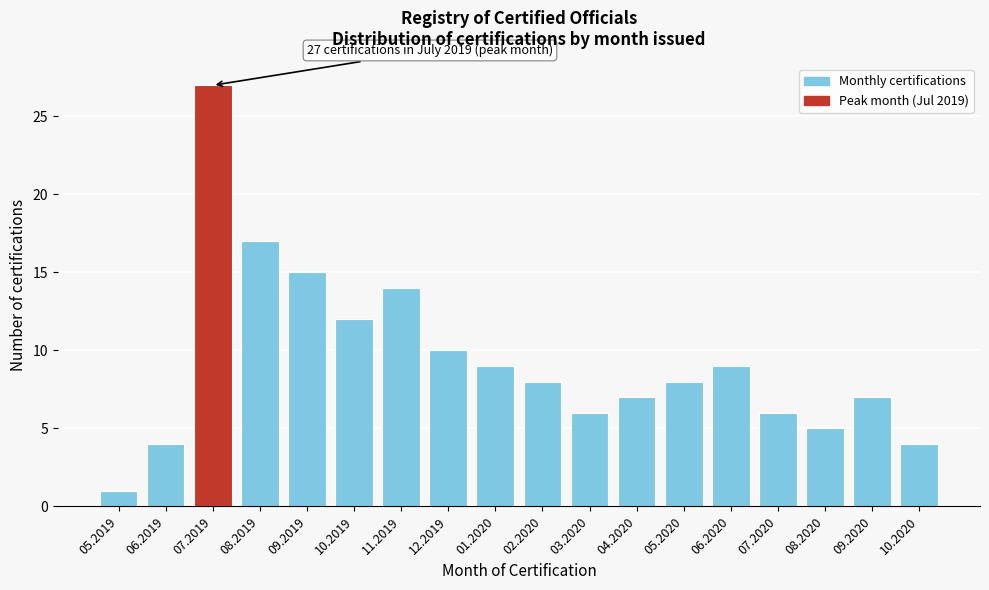

Reading left to right, extract all data points from this chart.

05.2019=1	06.2019=4	07.2019=27	08.2019=17	09.2019=15	10.2019=12	11.2019=14	12.2019=10	01.2020=9	02.2020=8	03.2020=6	04.2020=7	05.2020=8	06.2020=9	07.2020=6	08.2020=5	09.2020=7	10.2020=4